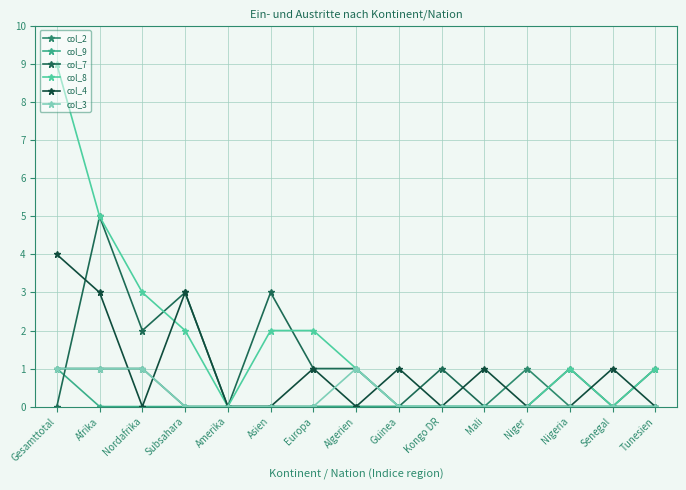

What is the difference between the second highest and minimum values in the col_2 series?

1